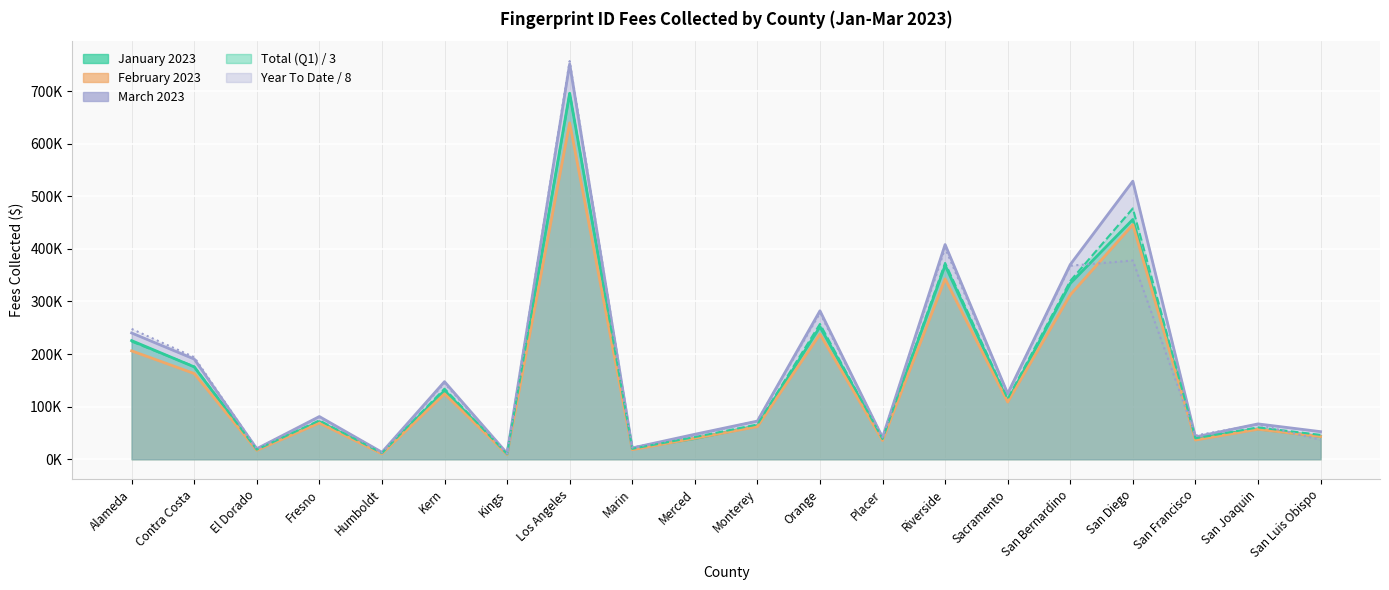

List the series in order of their peak value, lowest first.

February 2023, Total (Q1), January 2023, March 2023, Year To Date